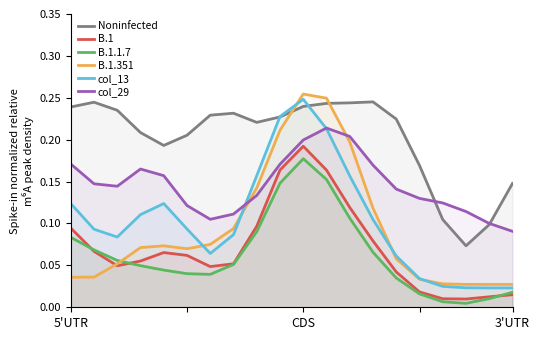

What position from the right is 4?

16